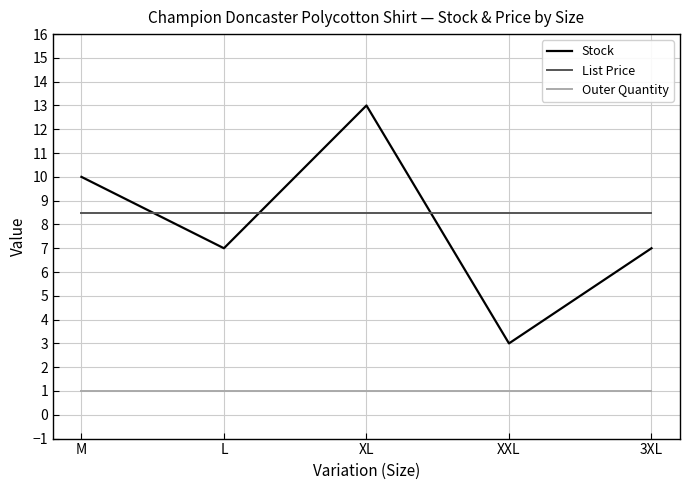

What is the total value across all series at XXL?

12.5